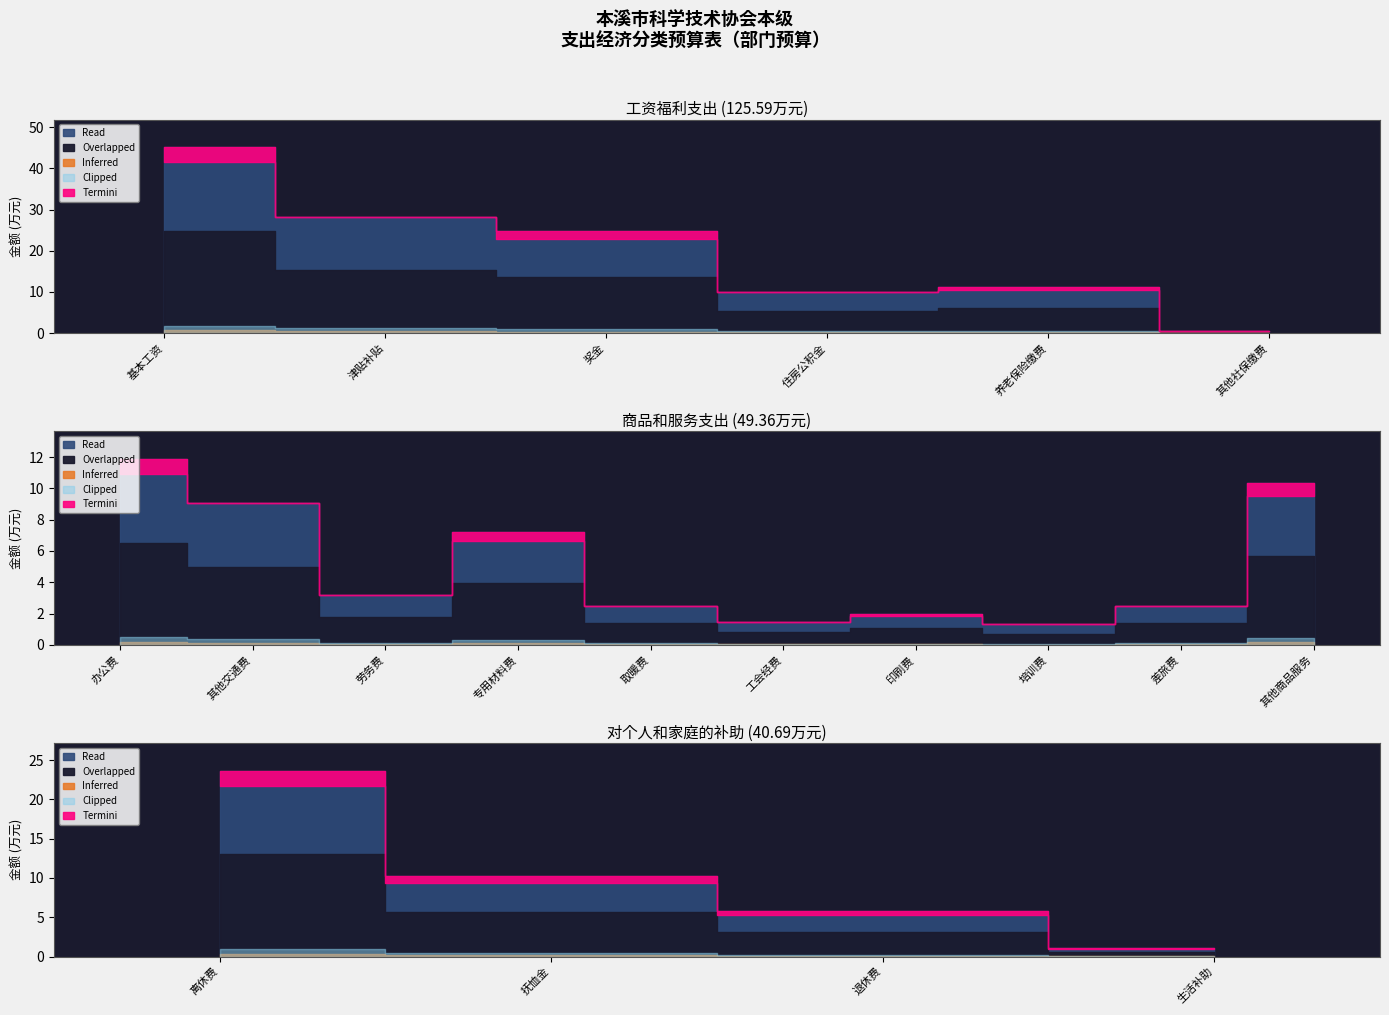

What is the change in value from 工资福利支出 to 对个人和家庭的补助?

-84.9